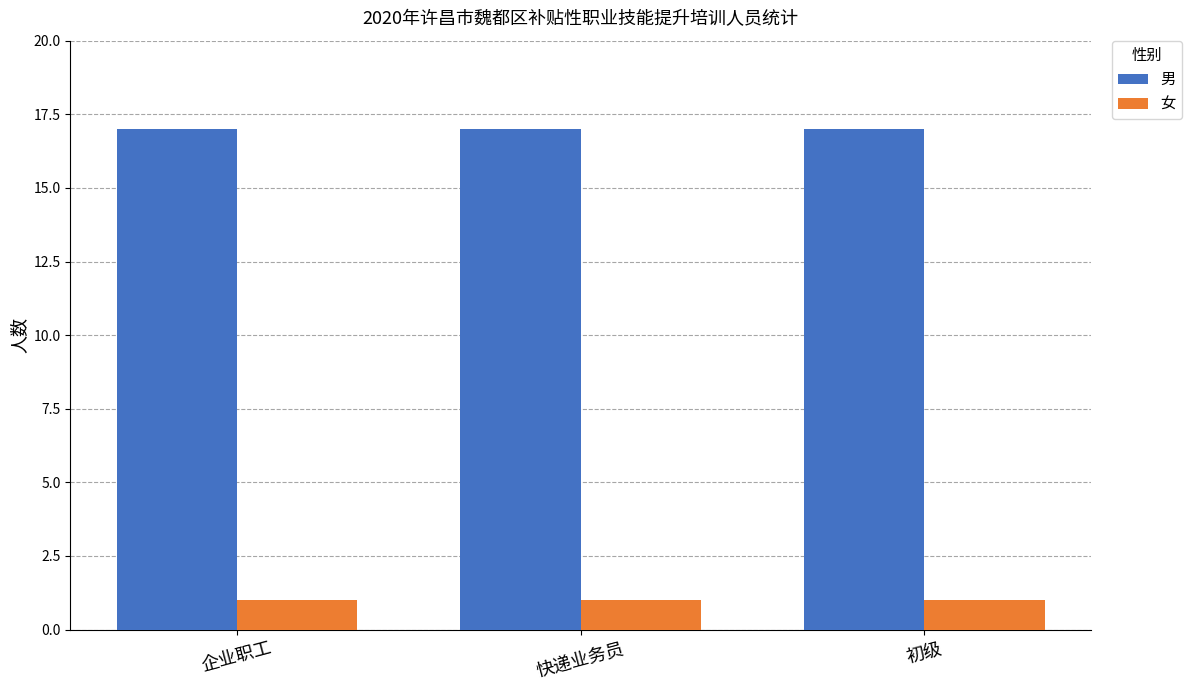

List the series in order of their overall mean, highest first.

男, 女